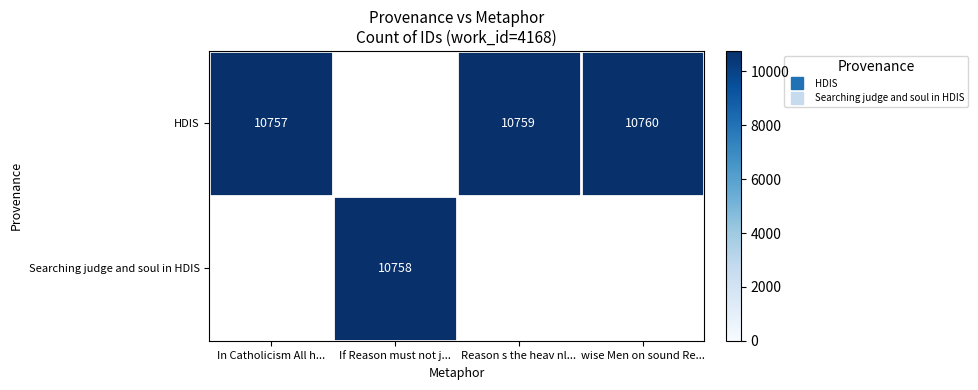

At which label does HDIS reach its peak?

wise Men on sound Re...